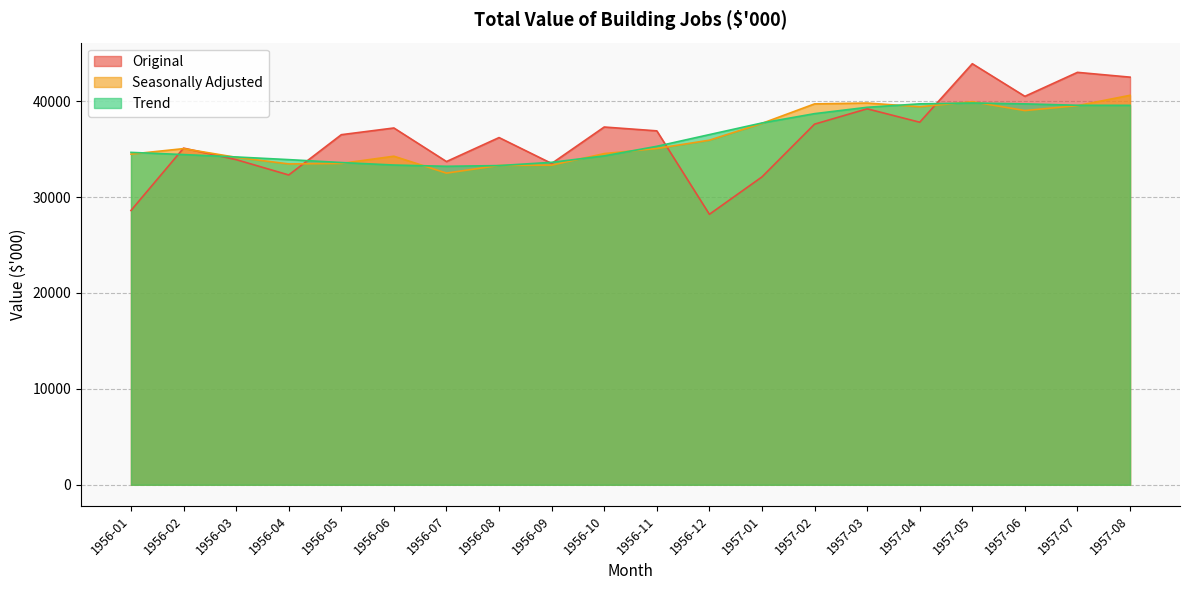

What is the value of the Trend point at the 8th from the left?

33280